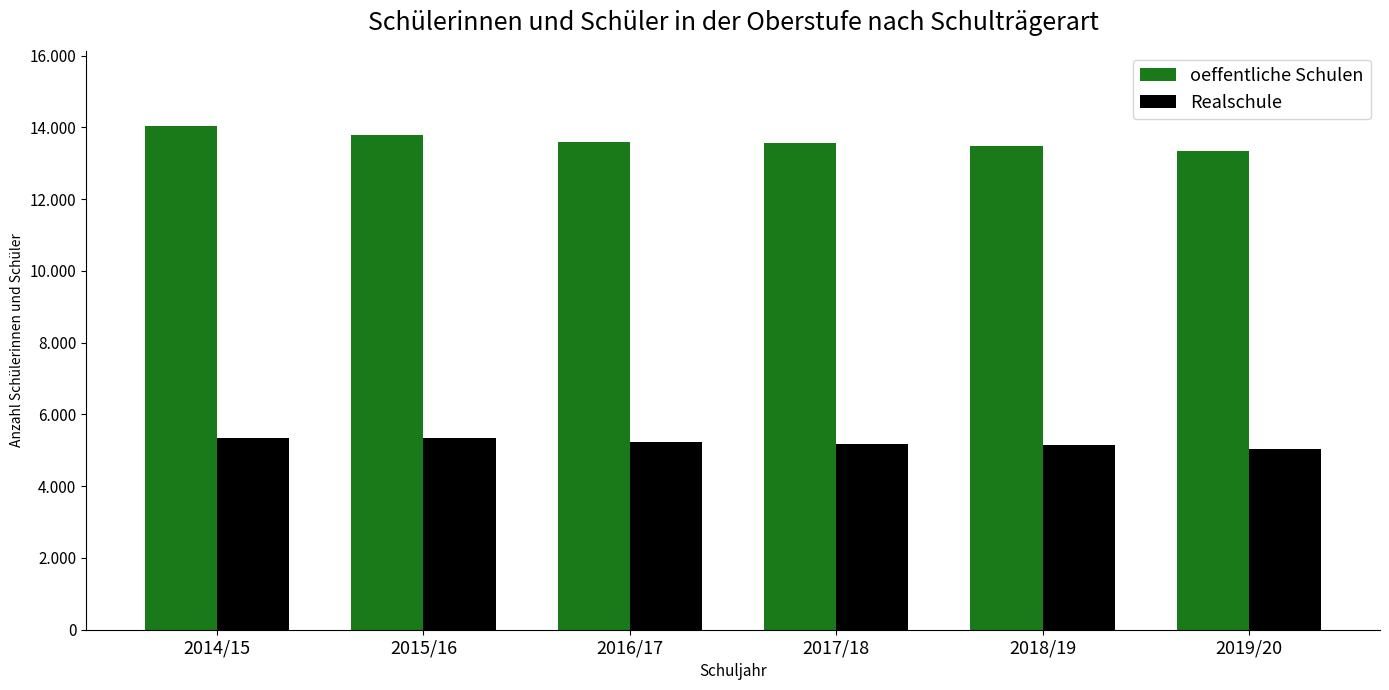

Does the chart contain any negative values?

No